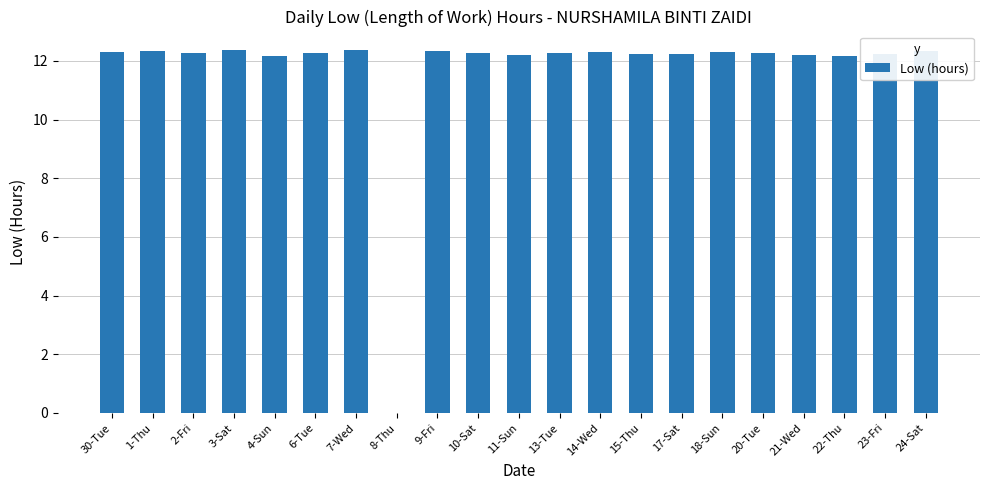

What is the greatest value displayed?

12.4